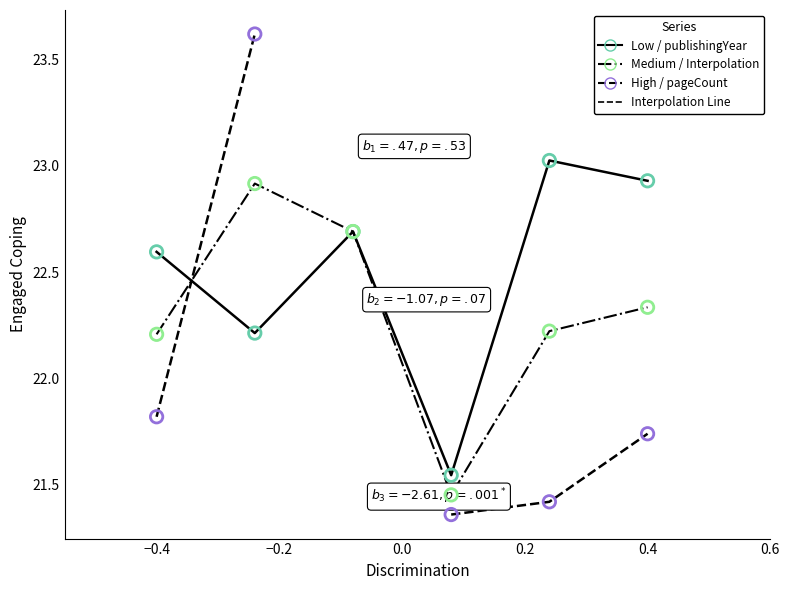

Which series reaches the maximum Y coordinate?

pageCount